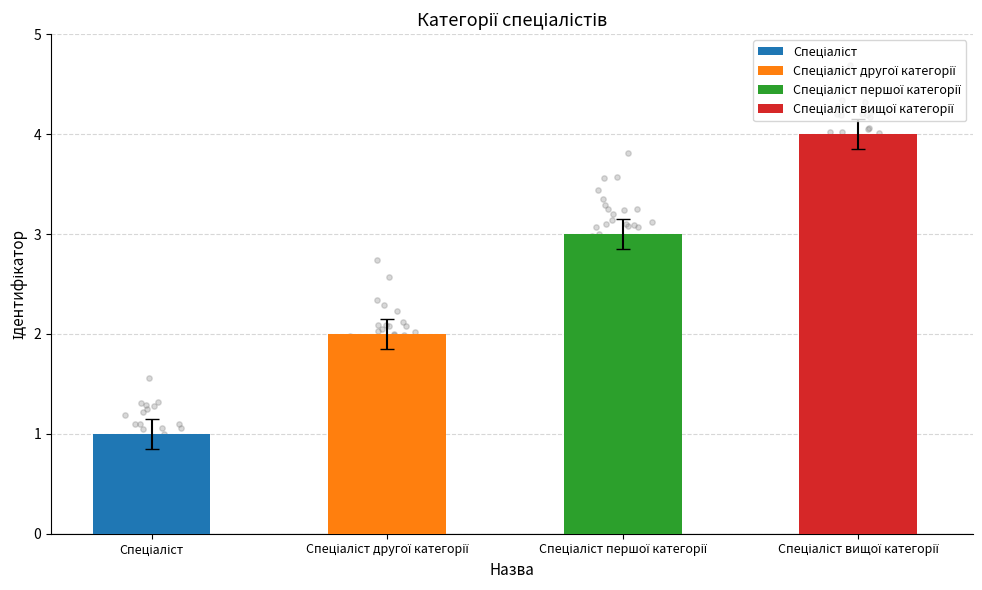

What is the change in value from Спеціаліст першої категорії to Спеціаліст вищої категорії?

+1